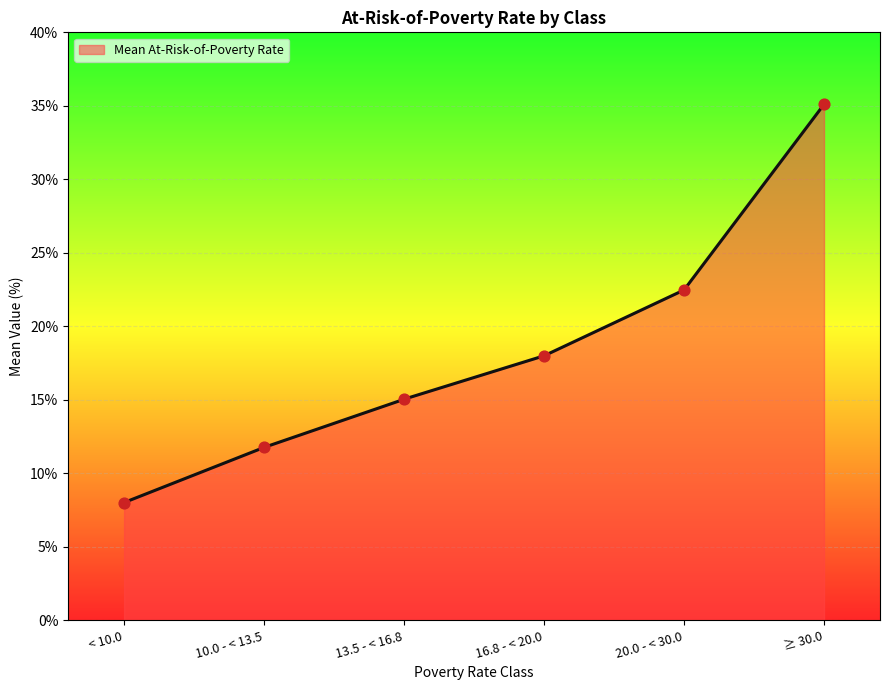

Between 20.0 - < 30.0 and ≥ 30.0, which is larger?

≥ 30.0